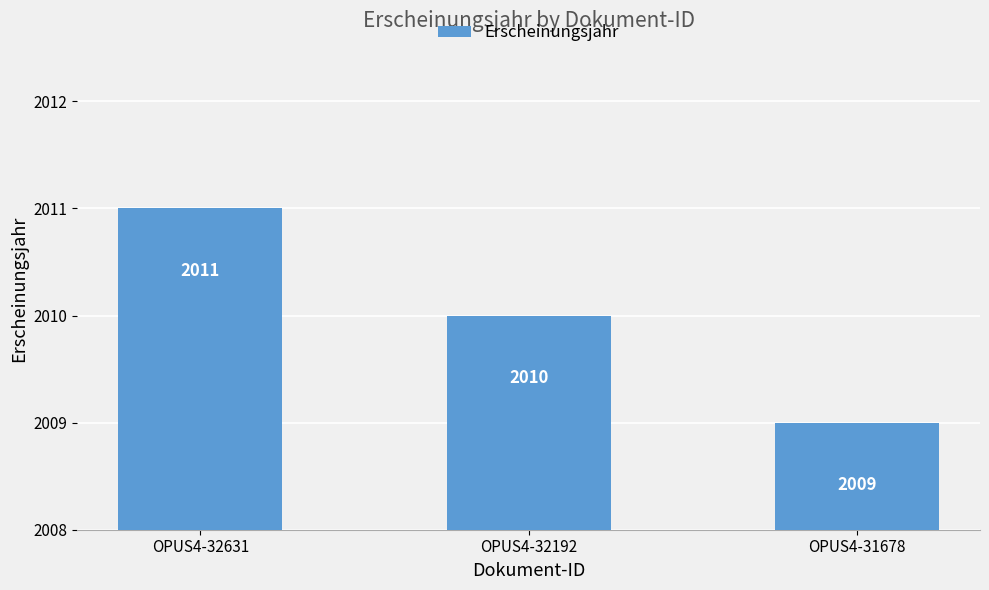

What is the greatest value displayed?

2011